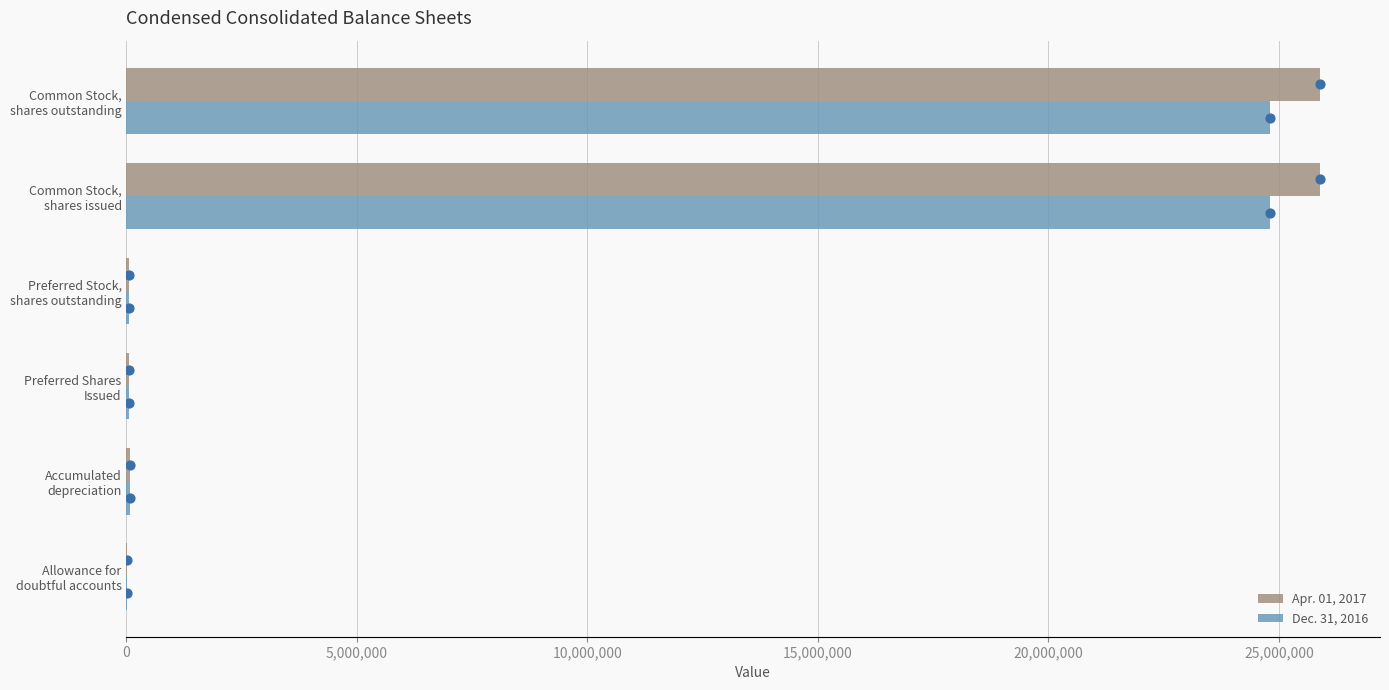

Is the value of Dec. 31, 2016 at Preferred Shares Issued greater than the value of Apr. 01, 2017 at Common Stock, shares issued?

No